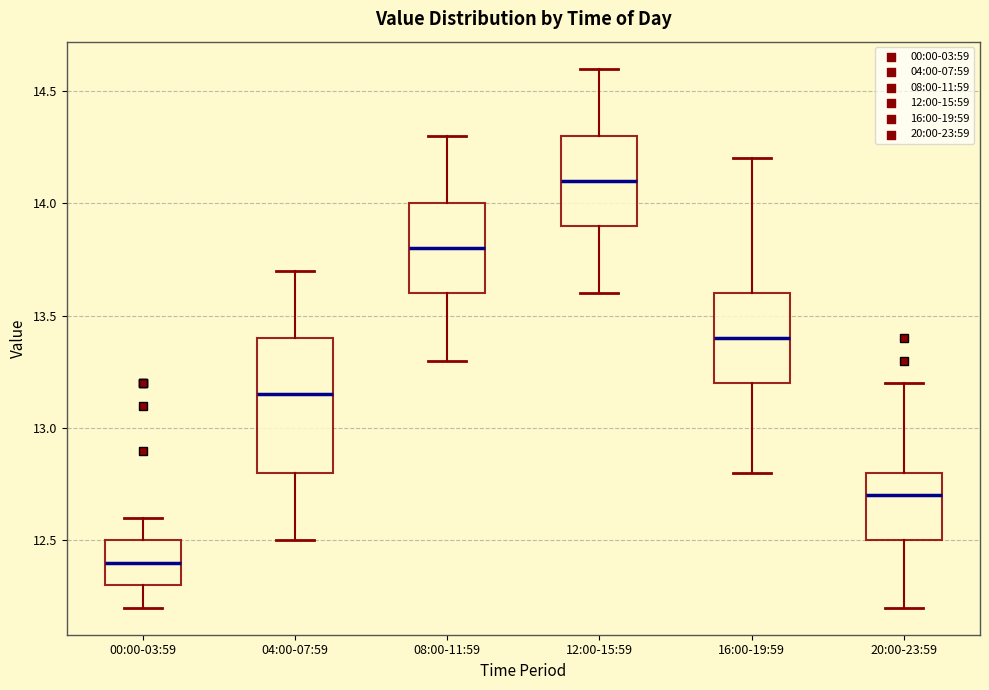

Reading left to right, transcribe this box plot: for each box, give where its median line is, the range the box spans, and where its two whiskers end, as read against the y-axis. The values are not printed on the chart, so give them approximately, as read against the axis.

00:00-03:59: median 12.40, box 12.30 to 12.50, whiskers 12.20 to 12.60
04:00-07:59: median 13.15, box 12.80 to 13.40, whiskers 12.50 to 13.70
08:00-11:59: median 13.80, box 13.60 to 14.00, whiskers 13.30 to 14.30
12:00-15:59: median 14.10, box 13.90 to 14.30, whiskers 13.60 to 14.60
16:00-19:59: median 13.40, box 13.20 to 13.60, whiskers 12.80 to 14.20
20:00-23:59: median 12.70, box 12.50 to 12.80, whiskers 12.20 to 13.20